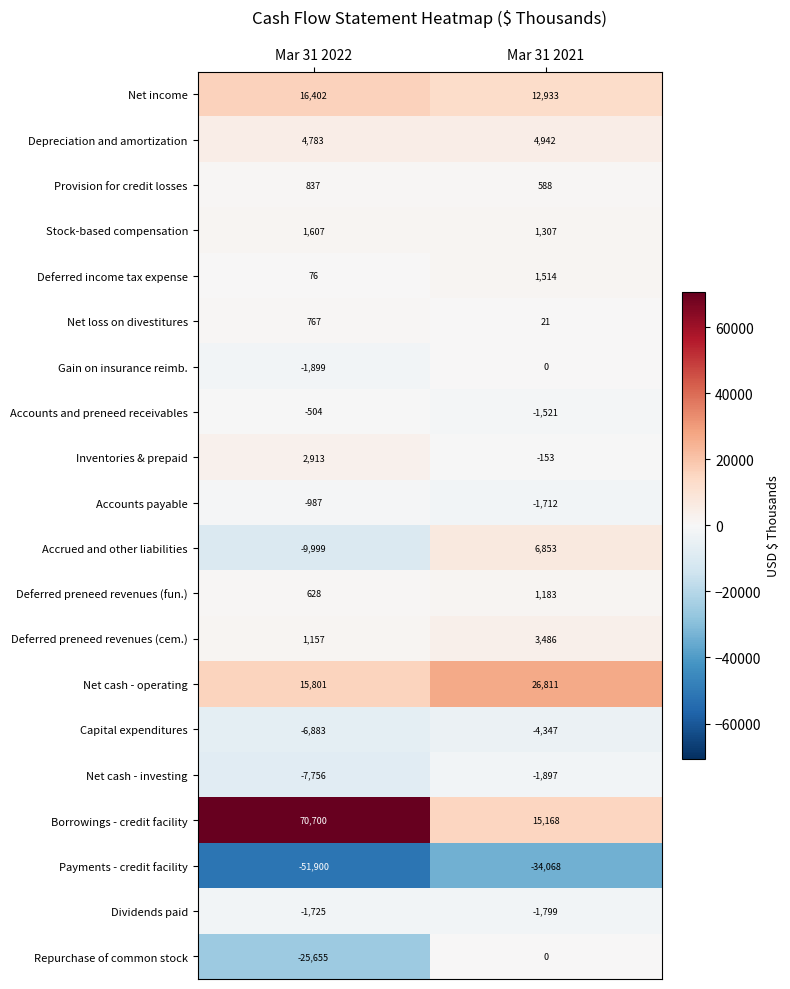

Which series has the largest range (max minus min)?

Borrowings - credit facility